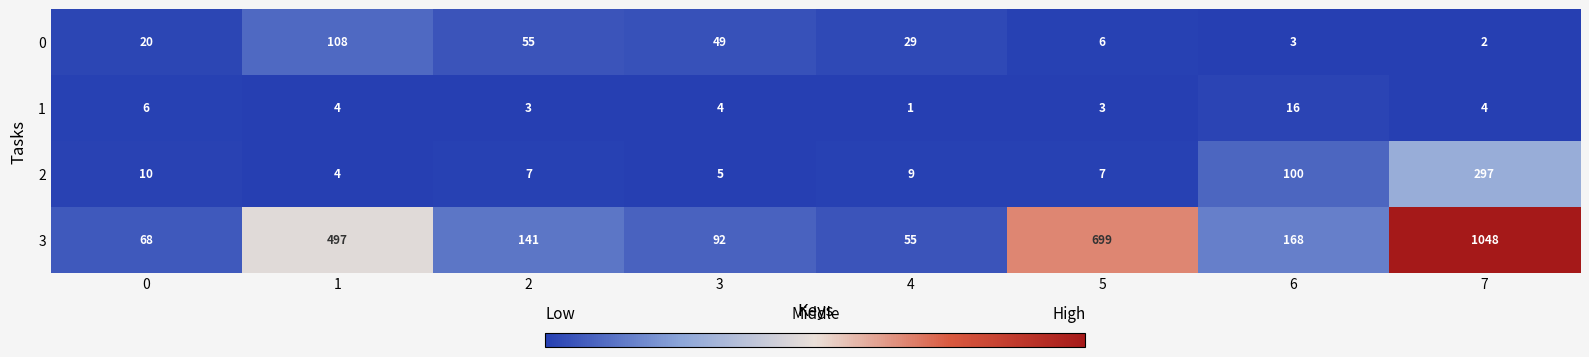

Which category has the lowest value across all series?

4